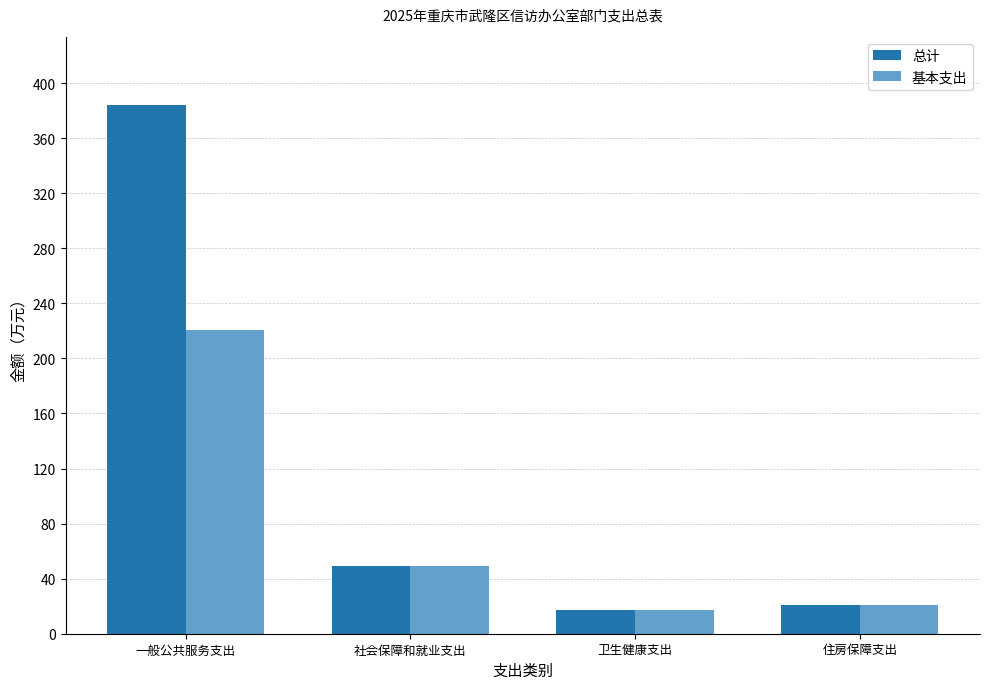

Which series has the largest range (max minus min)?

总计